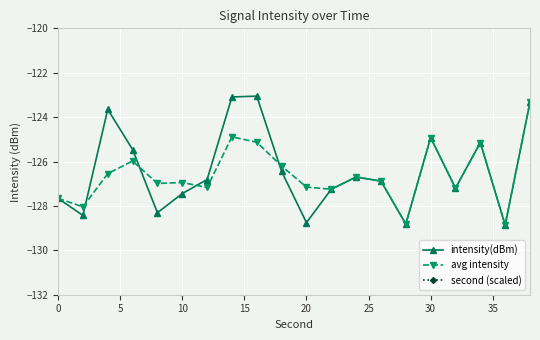

How many lines are shown in the chart?

3